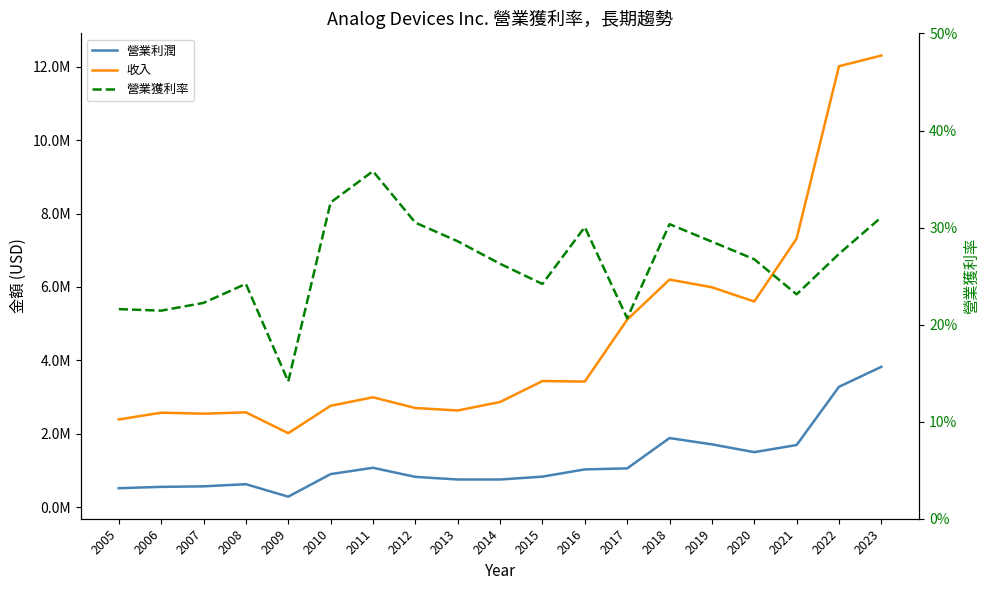

What is the spread (max minus min) of values at 2017?

5107502.8